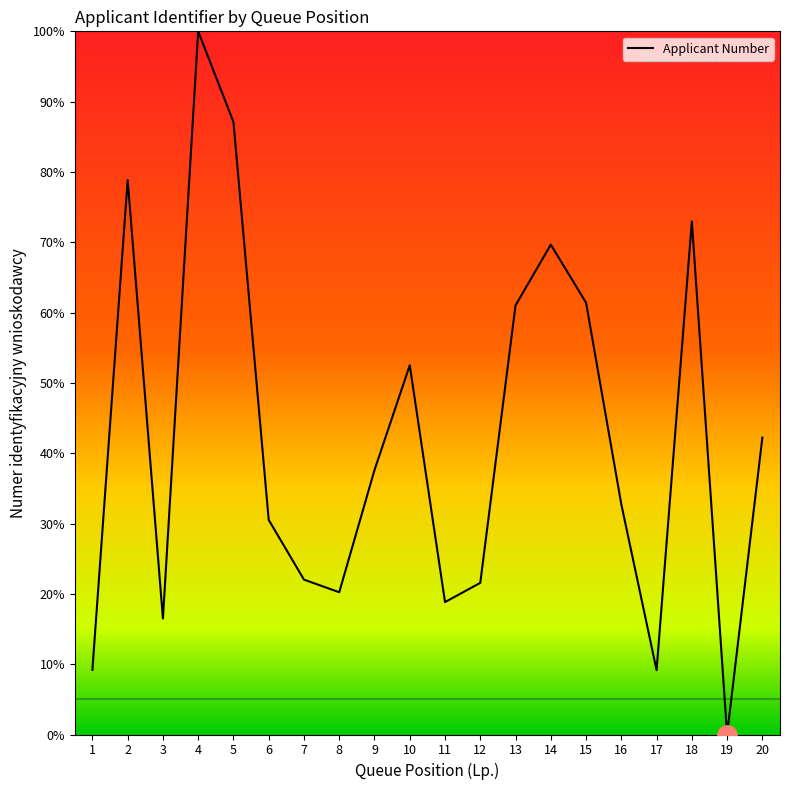

Which has a higher value, 19 or 8?

8